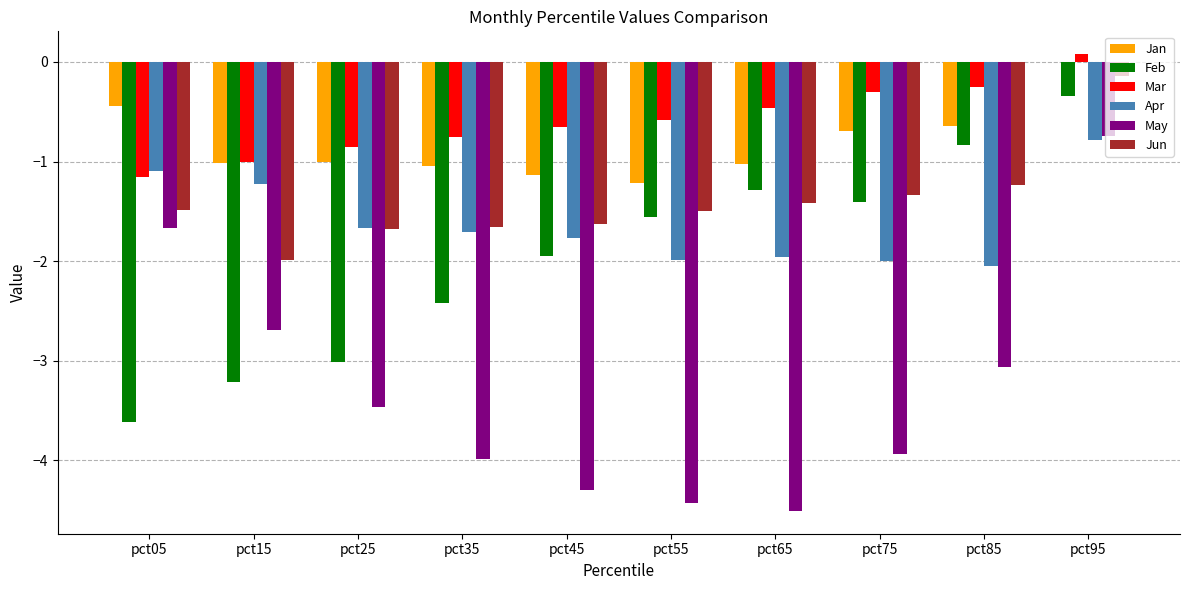

Which category has the highest value in the Mar series?

pct95